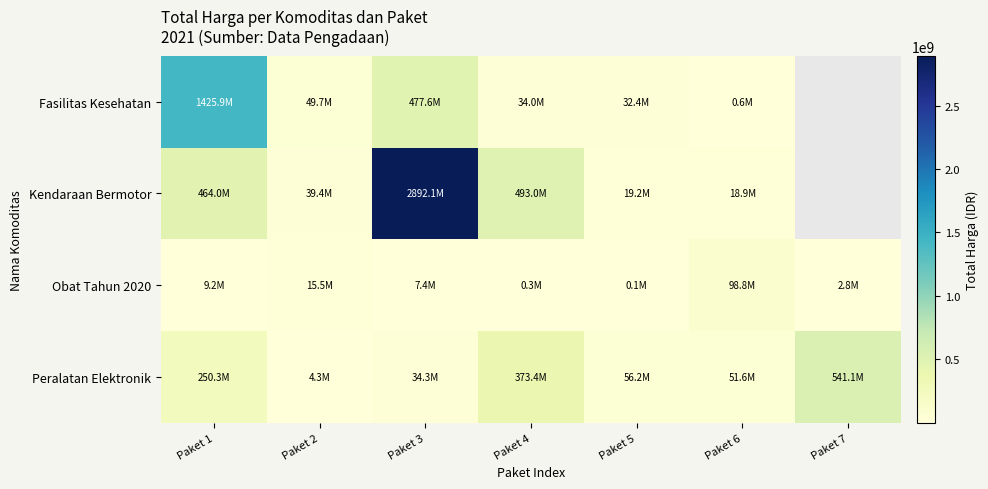

What is the highest value of the Fasilitas Kesehatan series?

1425867900.0